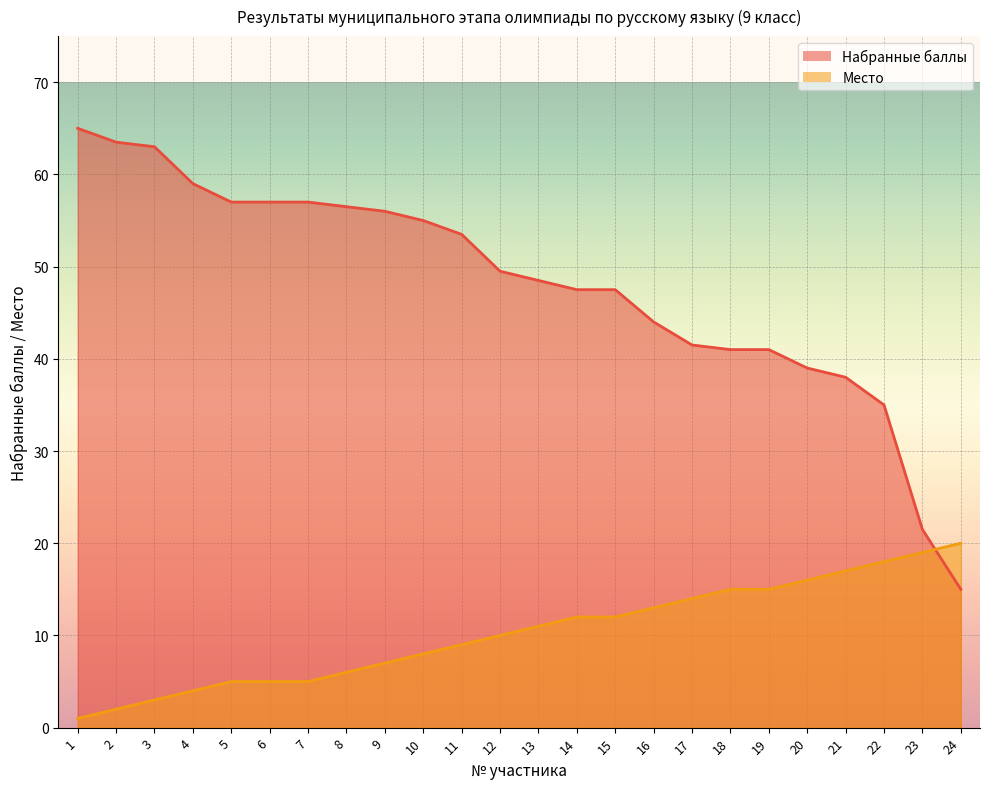

True or false: Место has a value of 11.0 at 13.

True